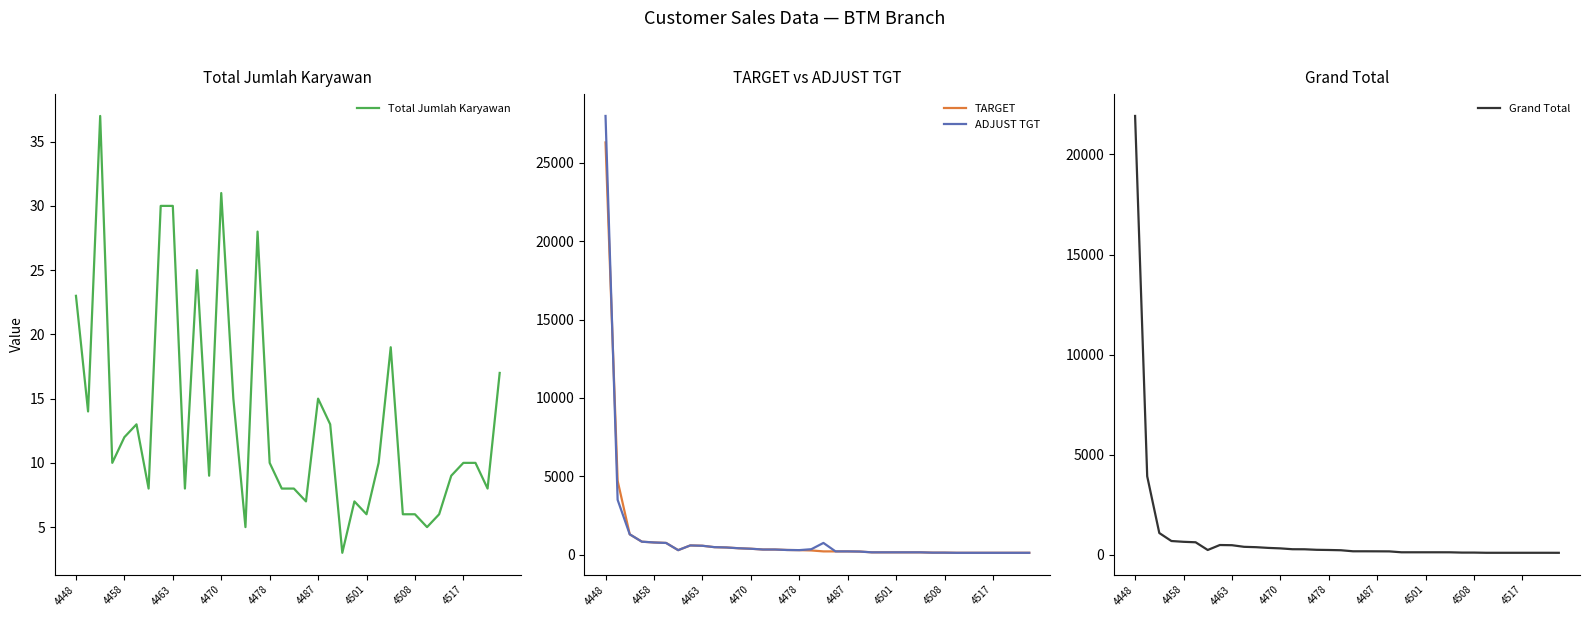

Is it true that ADJUST TGT equals 28000 at 4448?

True